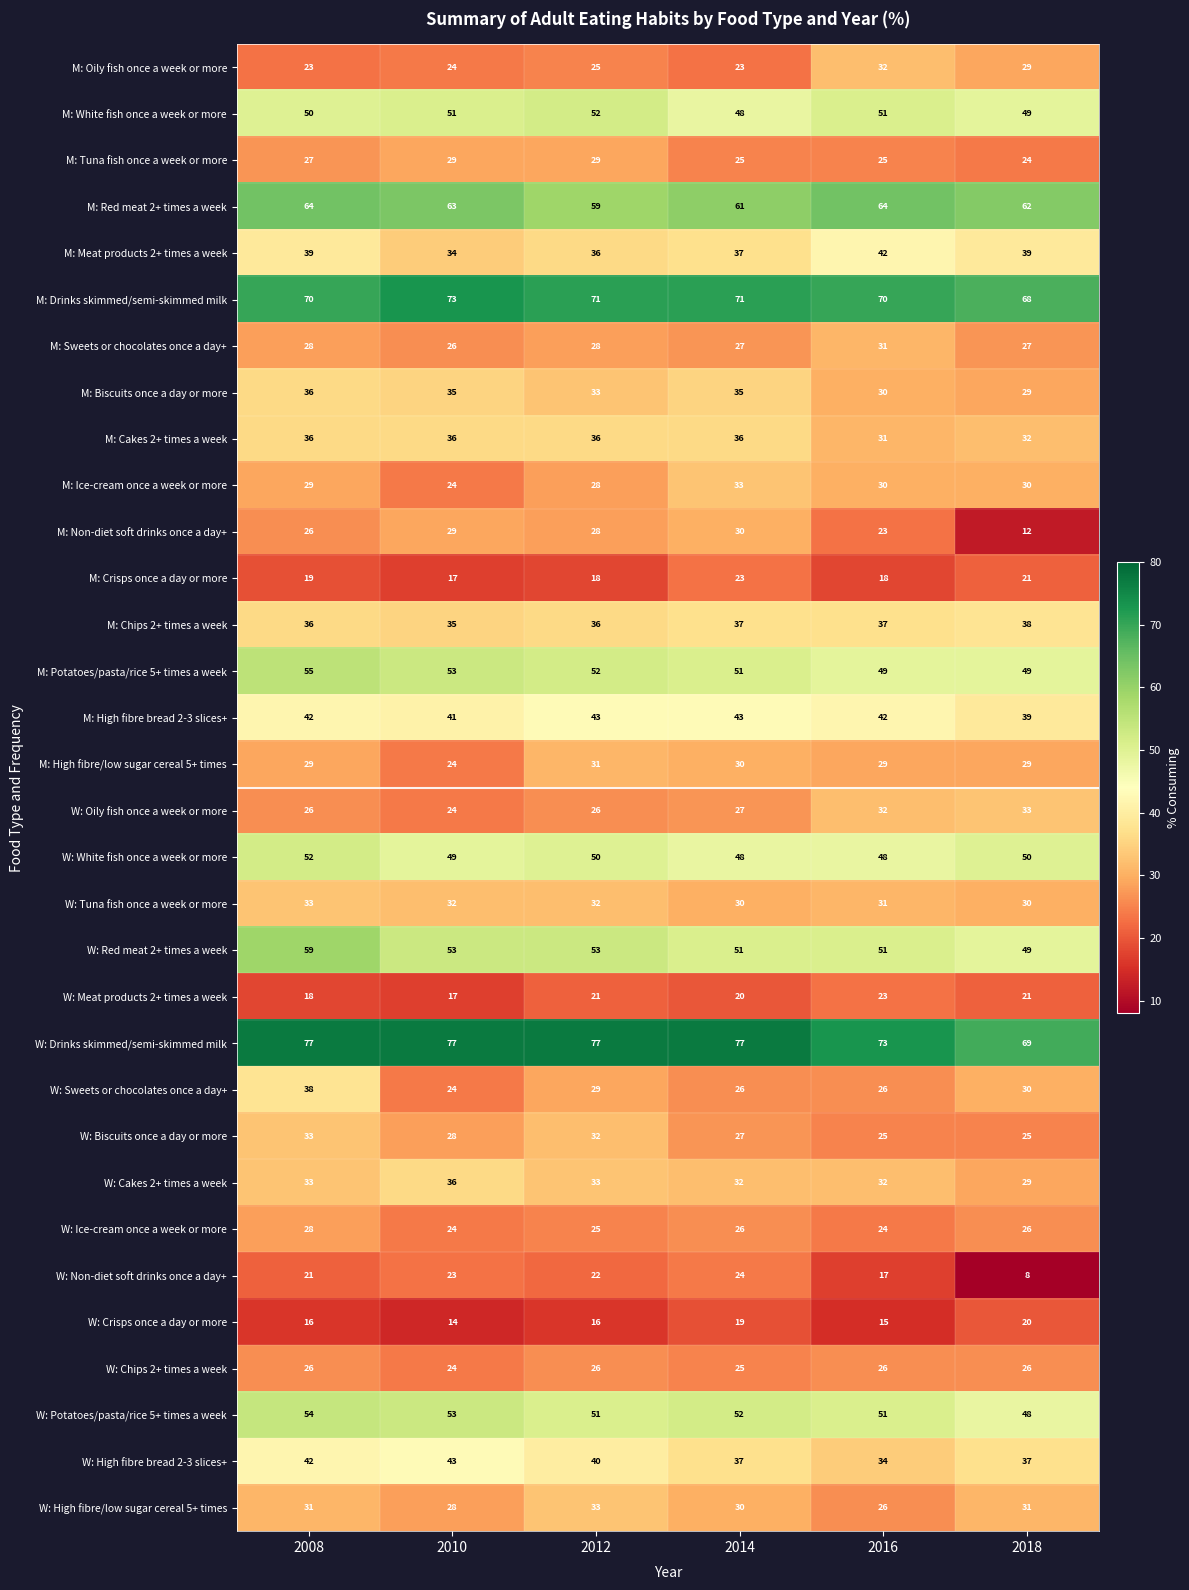

What is the average value of the M: High fibre bread 2-3 slices+ series?

42